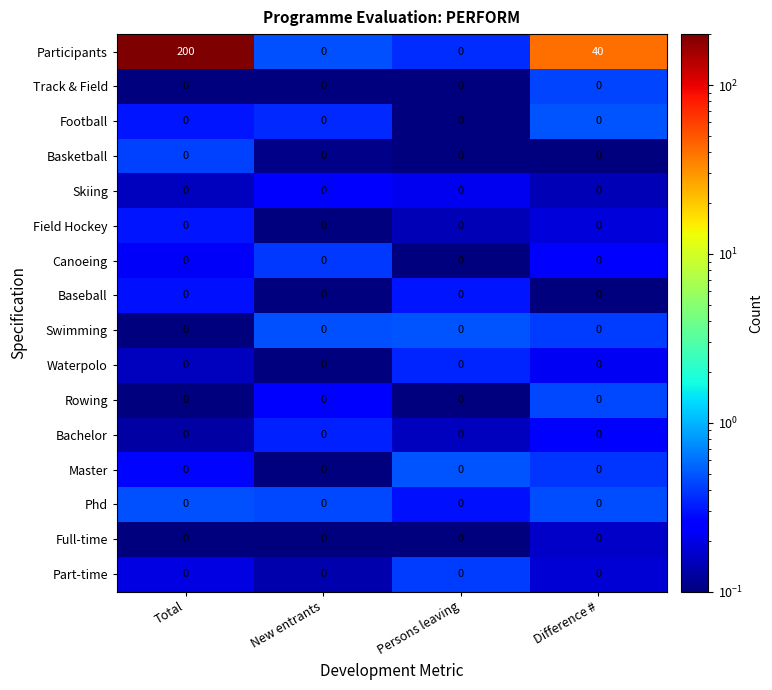

Between Total and Difference #, which series saw the biggest shift?

Participants